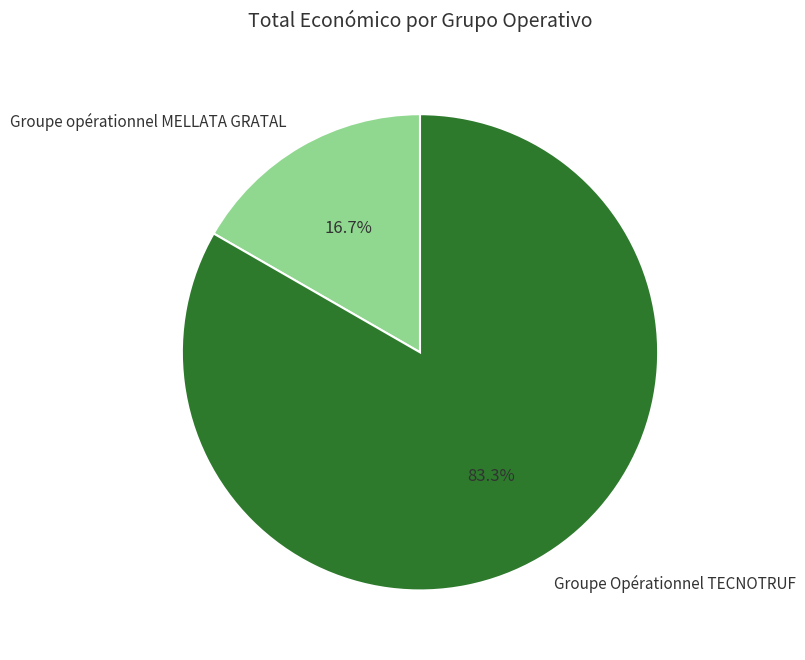

What is the ratio of the value at Groupe opérationnel MELLATA GRATAL to the value at Groupe Opérationnel TECNOTRUF?

0.2